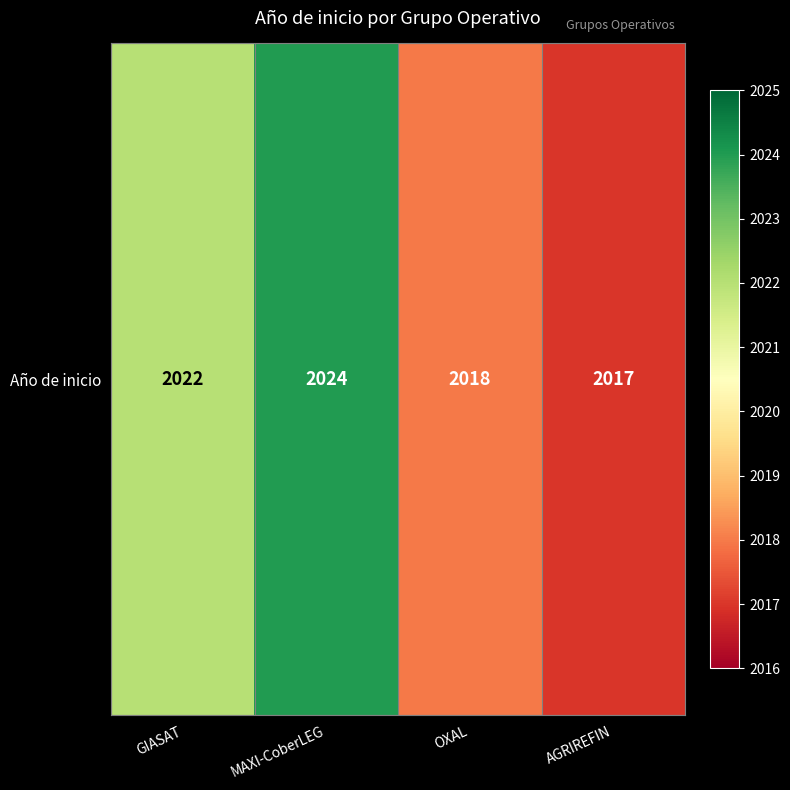

How many data points are less than 2022?

2